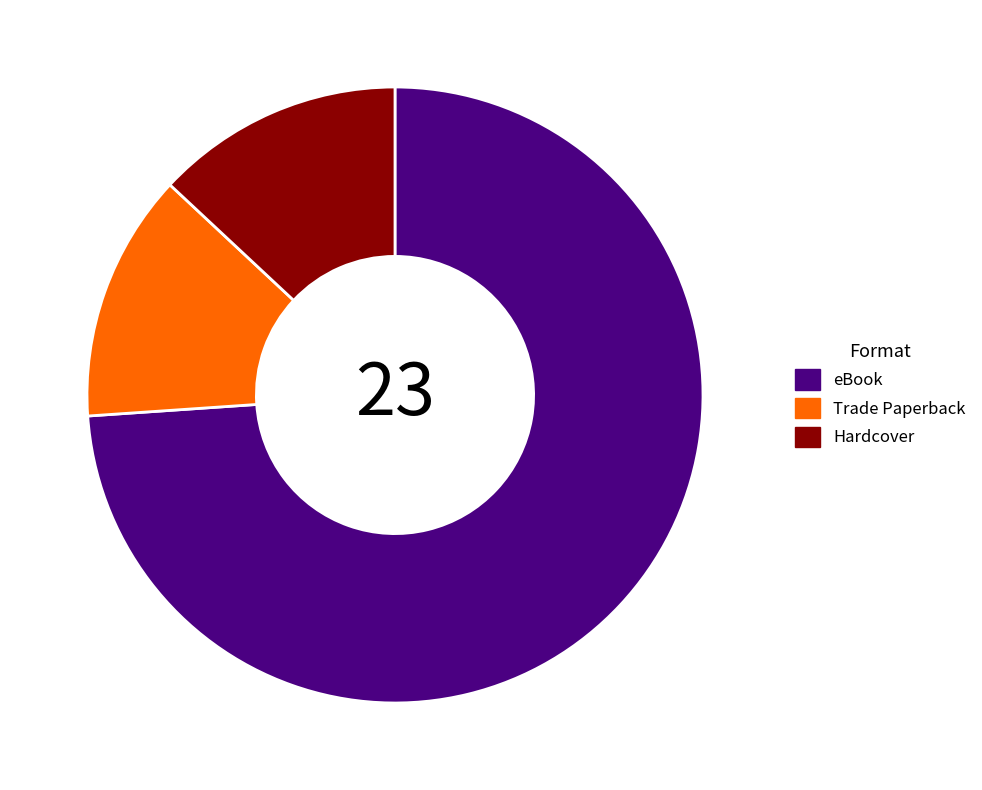

Is it true that Hardcover is 19% of the pie?

False